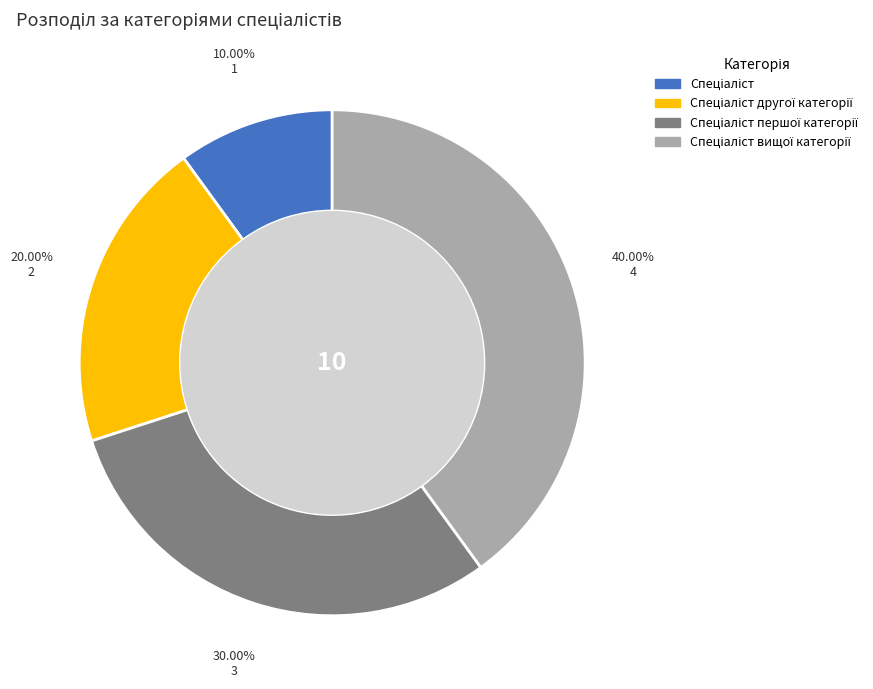

Is there any slice that represents more than half of the pie?

No